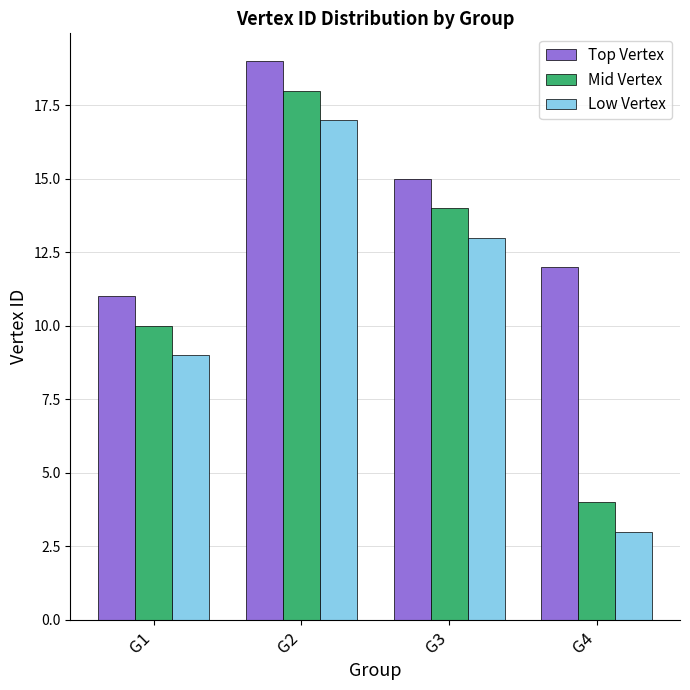

Rank the series by their maximum value, from lowest to highest.

Low Vertex, Mid Vertex, Top Vertex